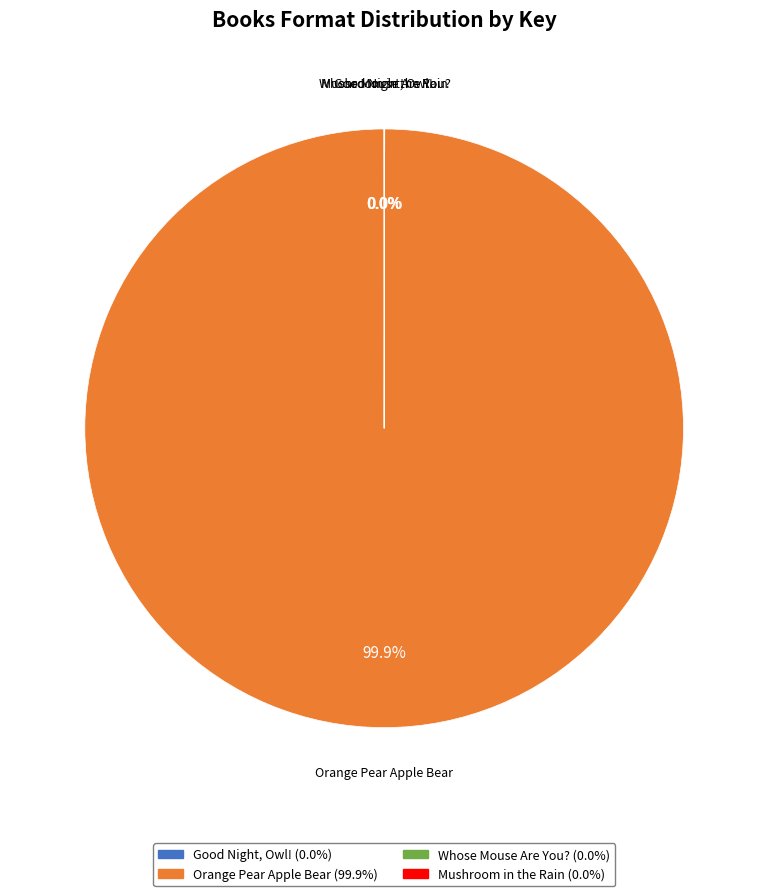

What is the largest slice in the pie chart?

Orange Pear Apple Bear